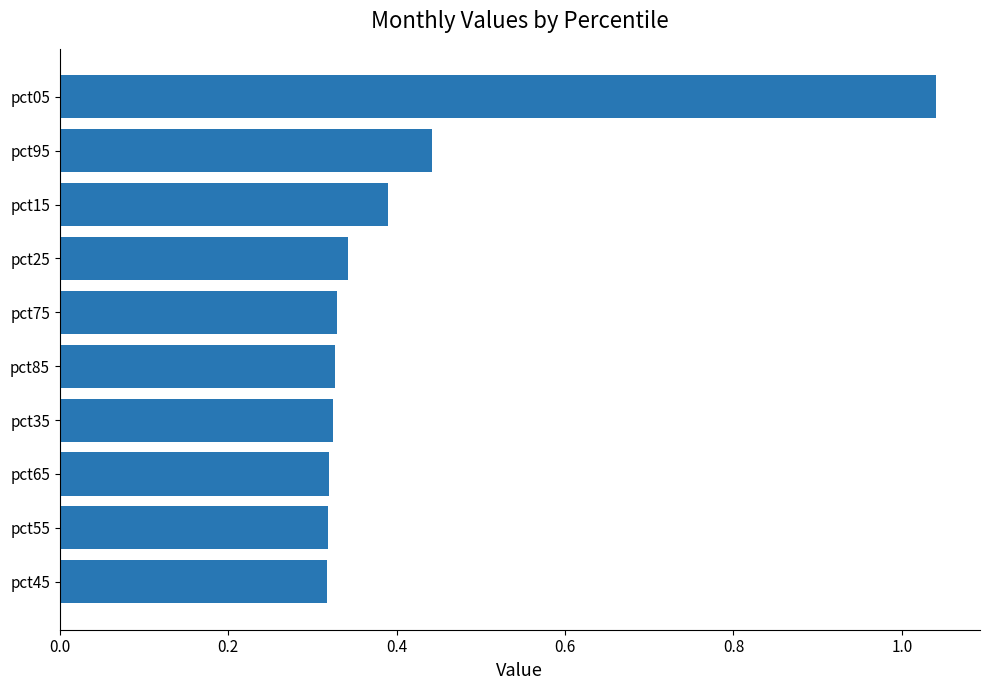

What is the difference between the maximum and minimum values?

0.7